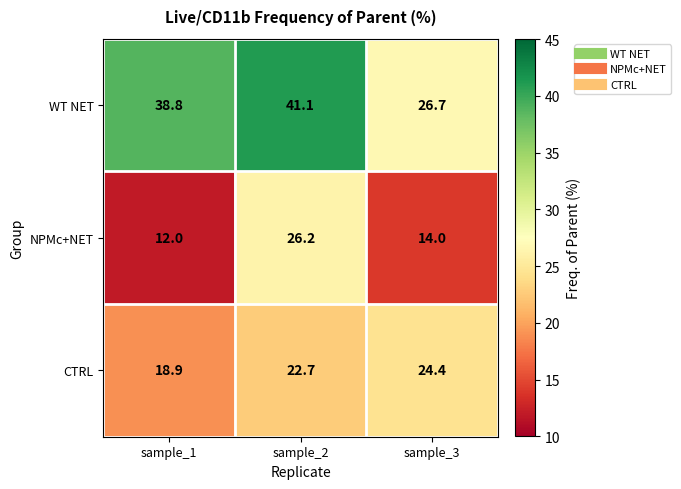

At sample_3, list the series in order from smallest to largest.

NPMc+NET, CTRL, WT NET